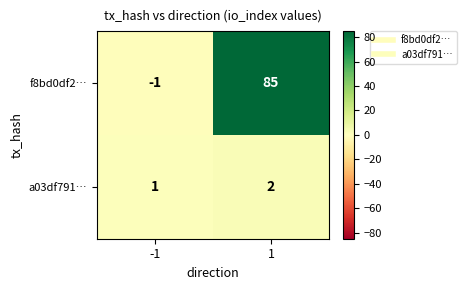

Which series changed the most between -1 and 1?

f8bd0df2…